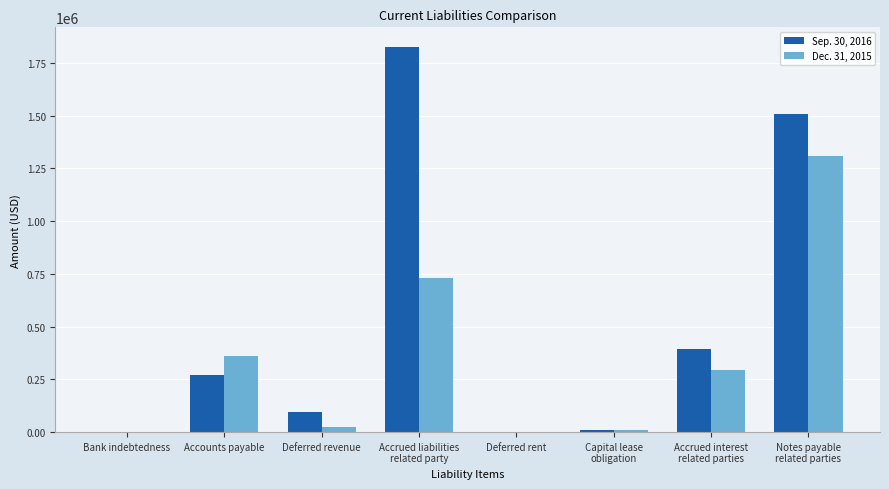

What is the greatest value displayed?

1826487